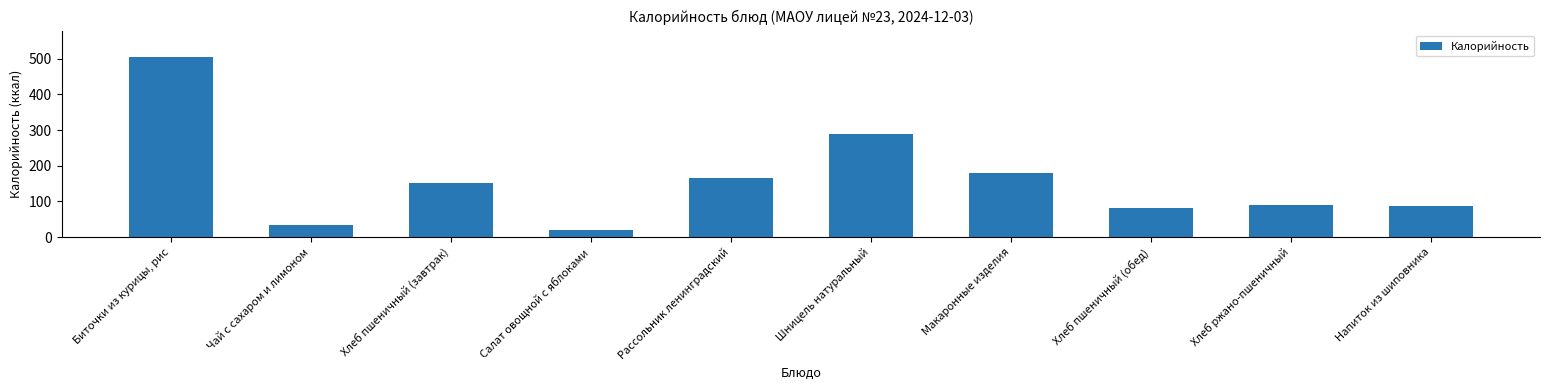

What is the minimum value shown in the chart?

21.1